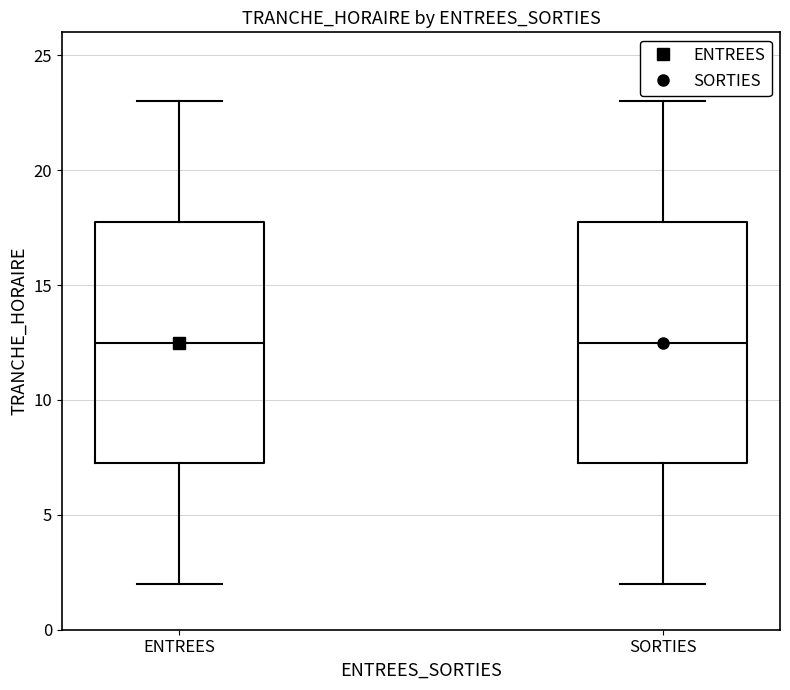

Reading left to right, read every box against the y-axis: the position of its median line, the range the box covers, and the ends of its whiskers. The values are not printed on the chart, so give them approximately, as read against the axis.

ENTREES: median 12.5, box 7.5 to 18.0, whiskers 2.0 to 23.0
SORTIES: median 12.5, box 7.5 to 18.0, whiskers 2.0 to 23.0